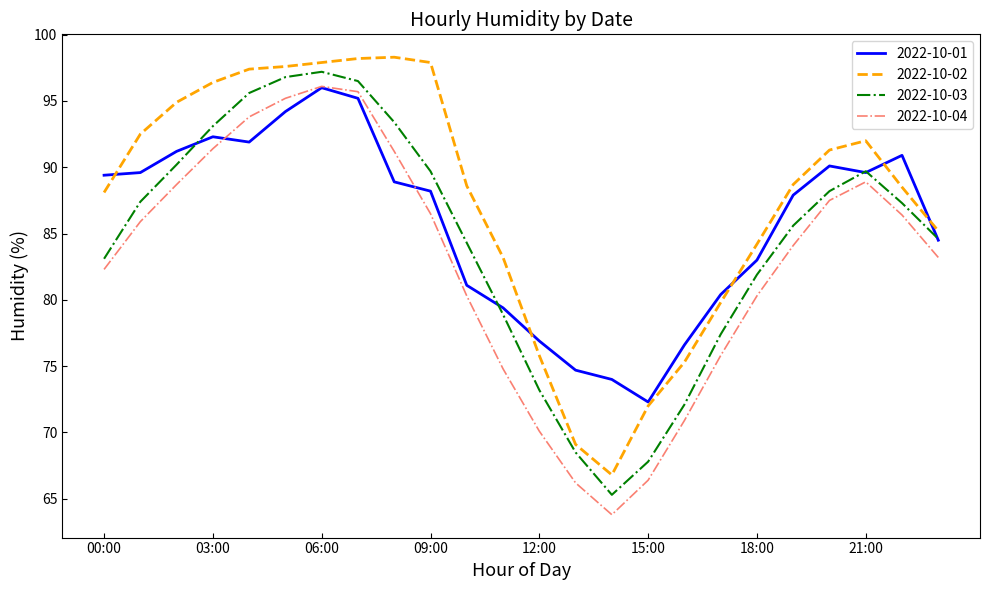

What is the maximum value shown in the chart?

98.3